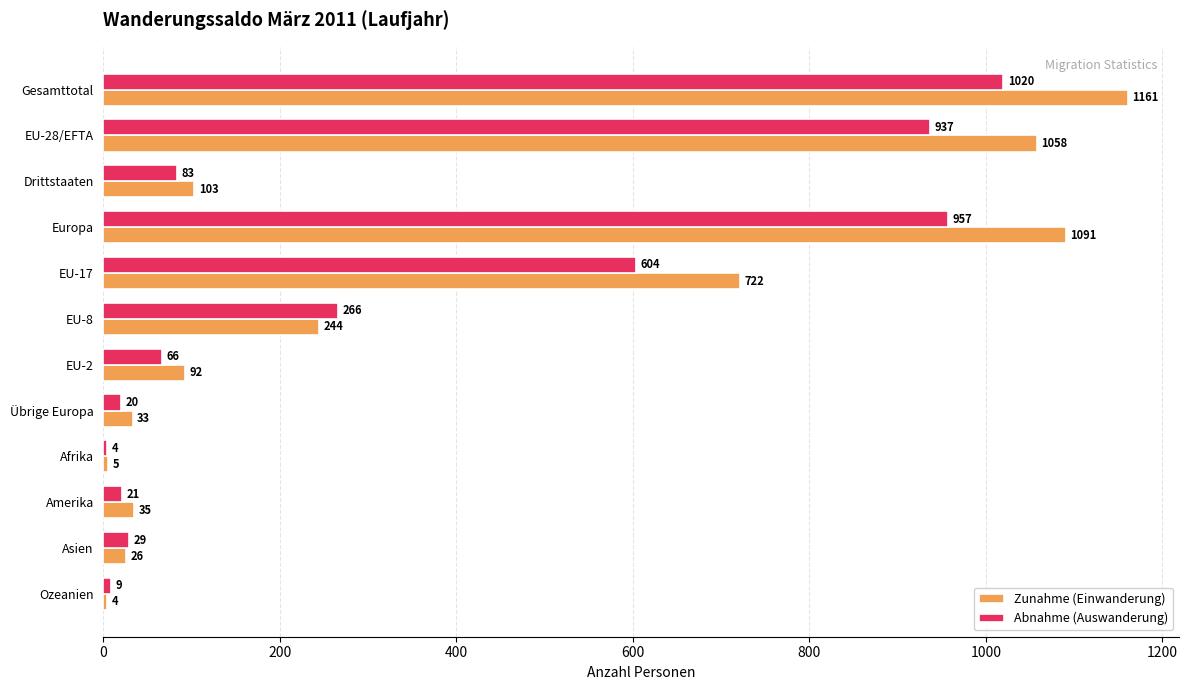

Rank the series by their maximum value, from highest to lowest.

Zunahme (Einwanderung), Abnahme (Auswanderung)